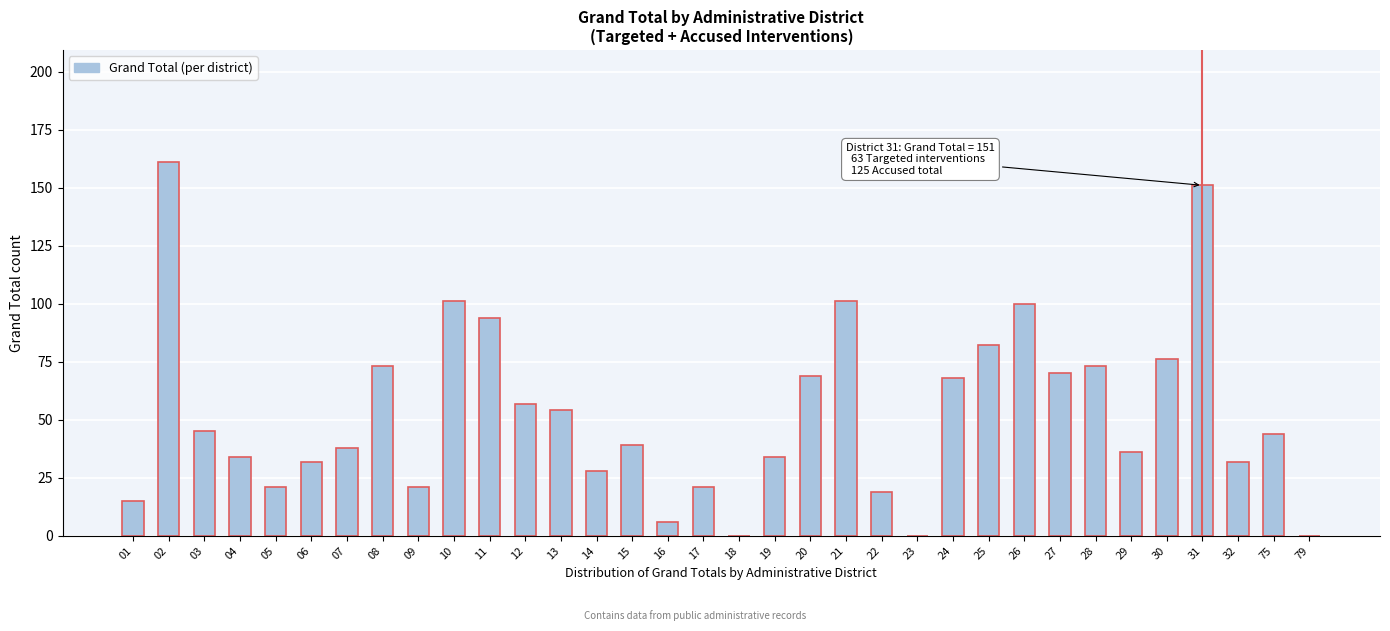

The value at 20 is 98. True or false?

False